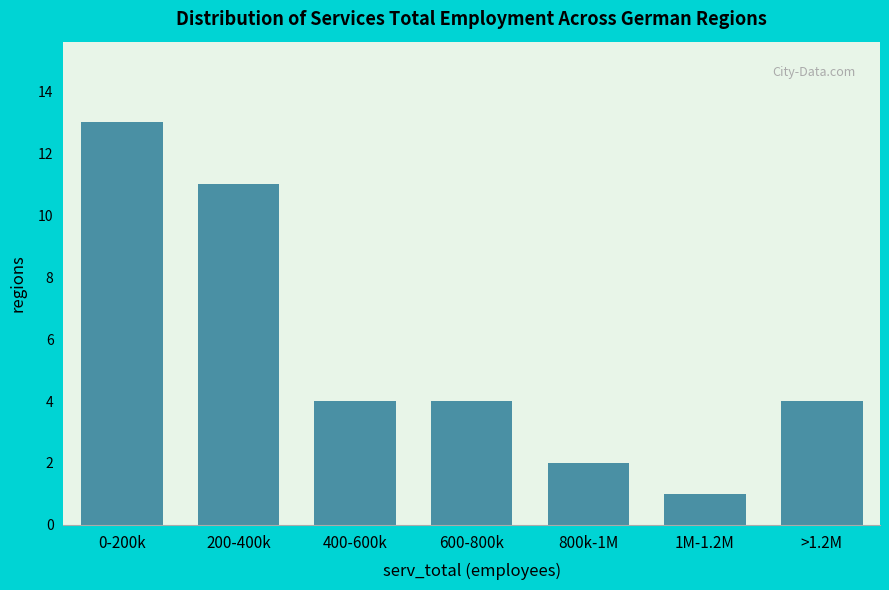

Reading left to right, transcribe all the data shown in this chart.

0-200k=13	200-400k=11	400-600k=4	600-800k=4	800k-1M=2	1M-1.2M=1	>1.2M=4